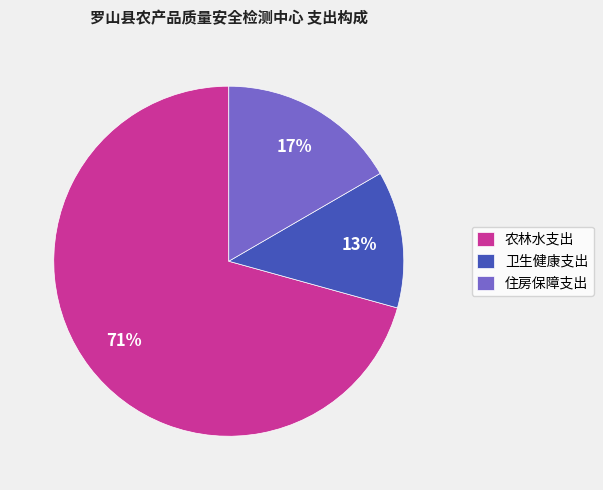

Does any single category account for the majority?

Yes